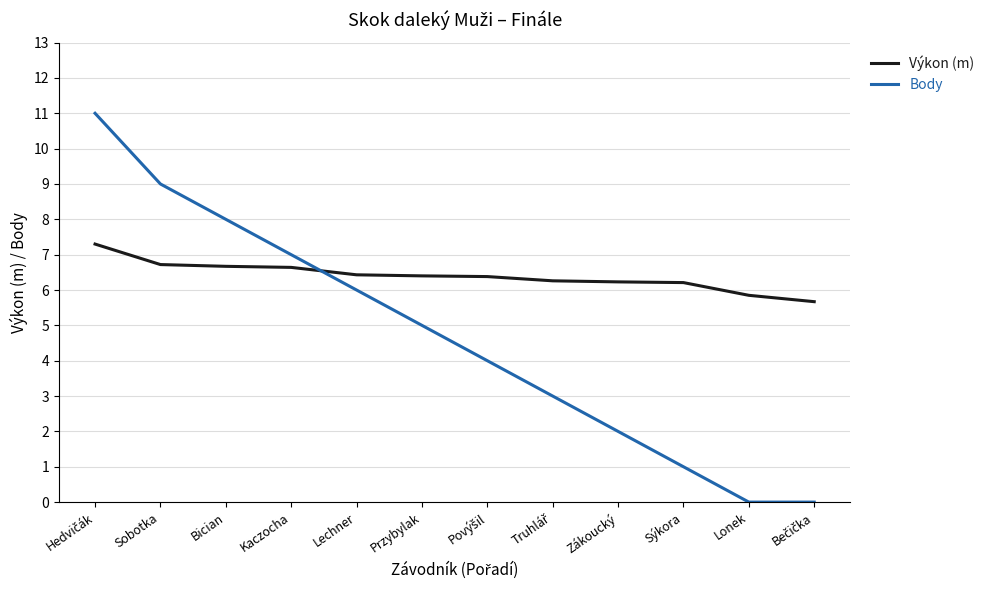

Which series has the widest spread of values?

Body